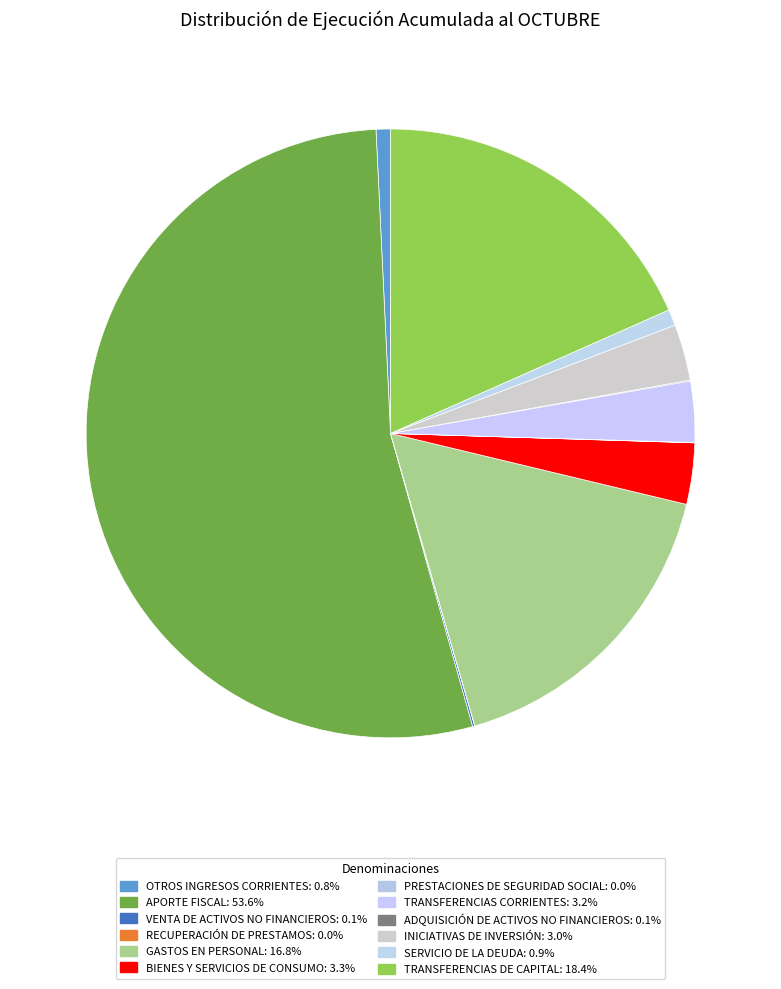

Approximately how many times larger is the value at SERVICIO DE LA DEUDA compared to VENTA DE ACTIVOS NO FINANCIEROS?

7.4